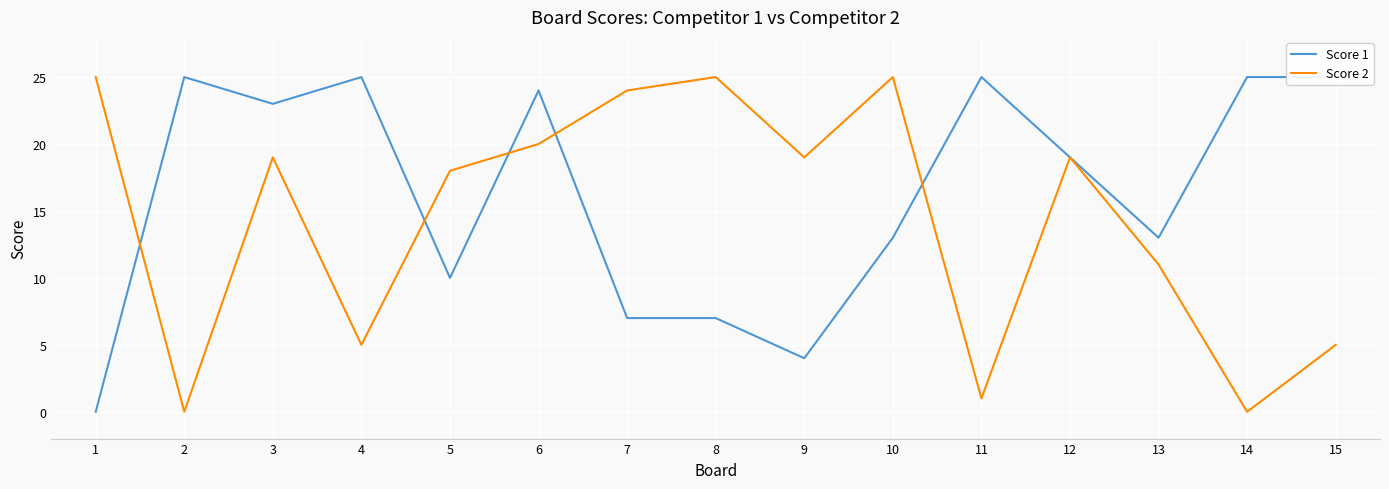

How many lines are shown in the chart?

2